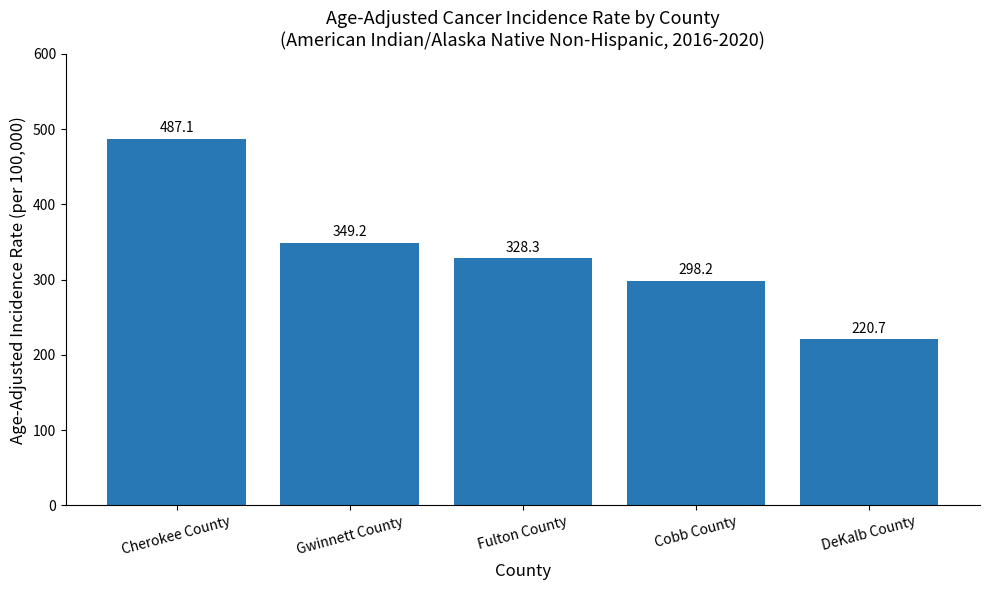

What is the sum of the values at Cobb County and Gwinnett County?

647.4